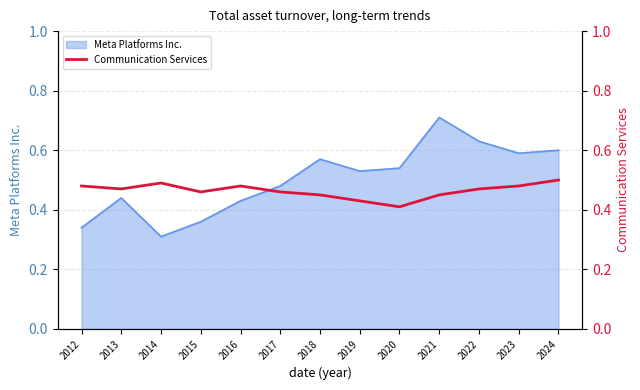

The value at 2024 is 0.2. True or false?

False